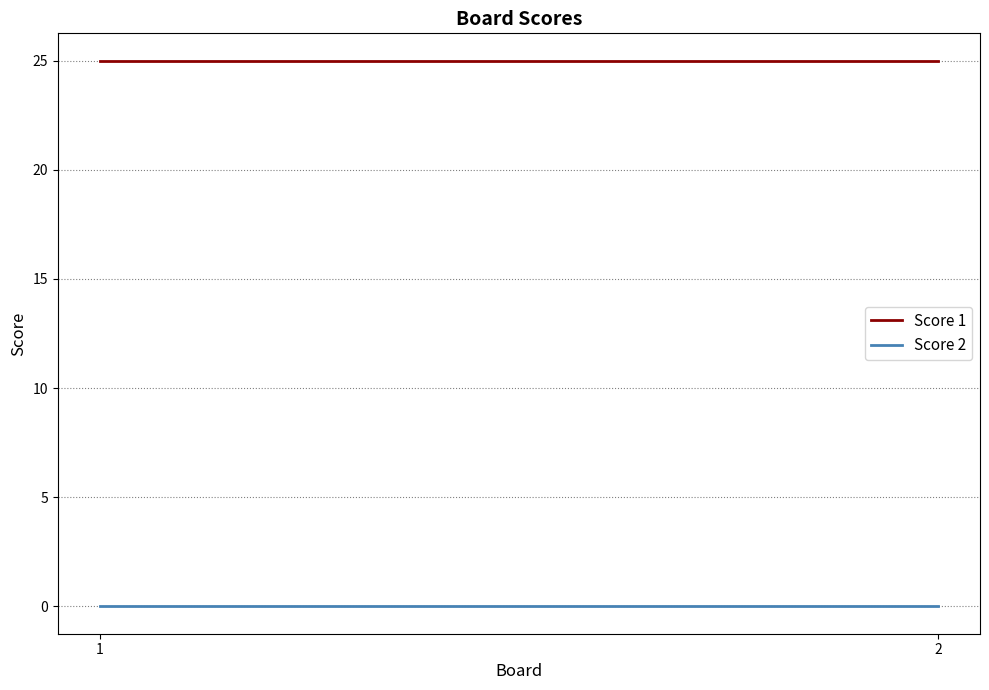

Which category has the lowest value in the Score 1 series?

1